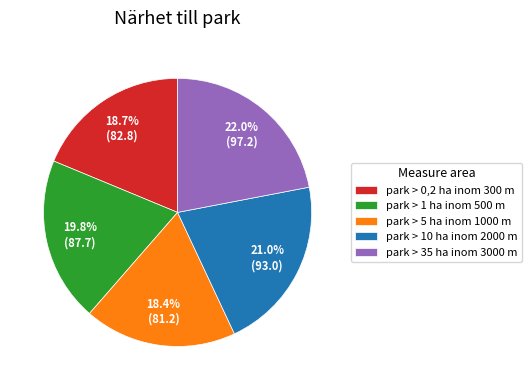

The park > 10 ha inom 2000 m slice represents 35% of the pie. True or false?

False